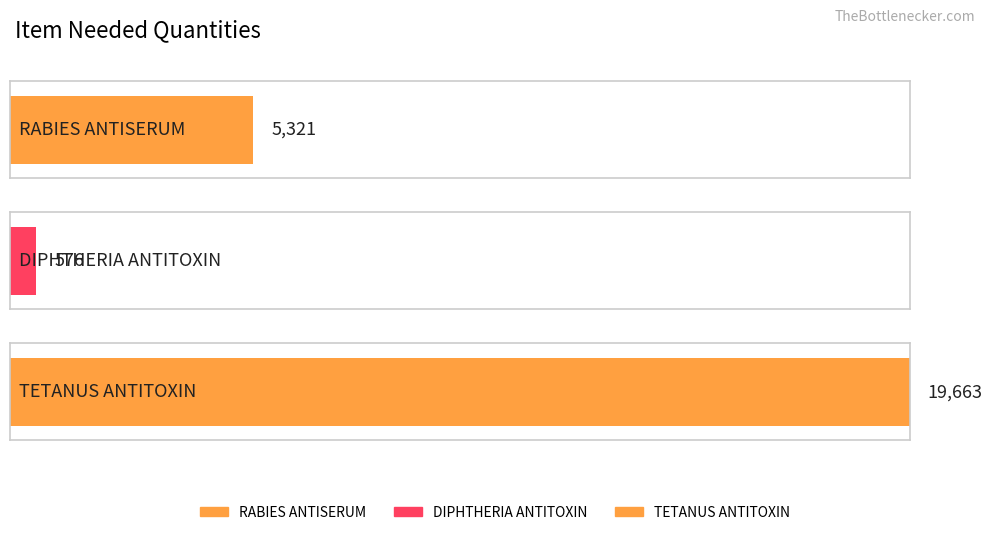

Which label corresponds to the smallest value in the chart?

DIPHTHERIA ANTITOXIN